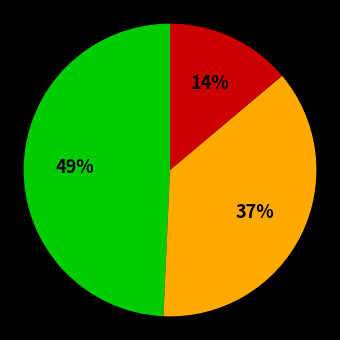

Count the number of slices in the pie.

3